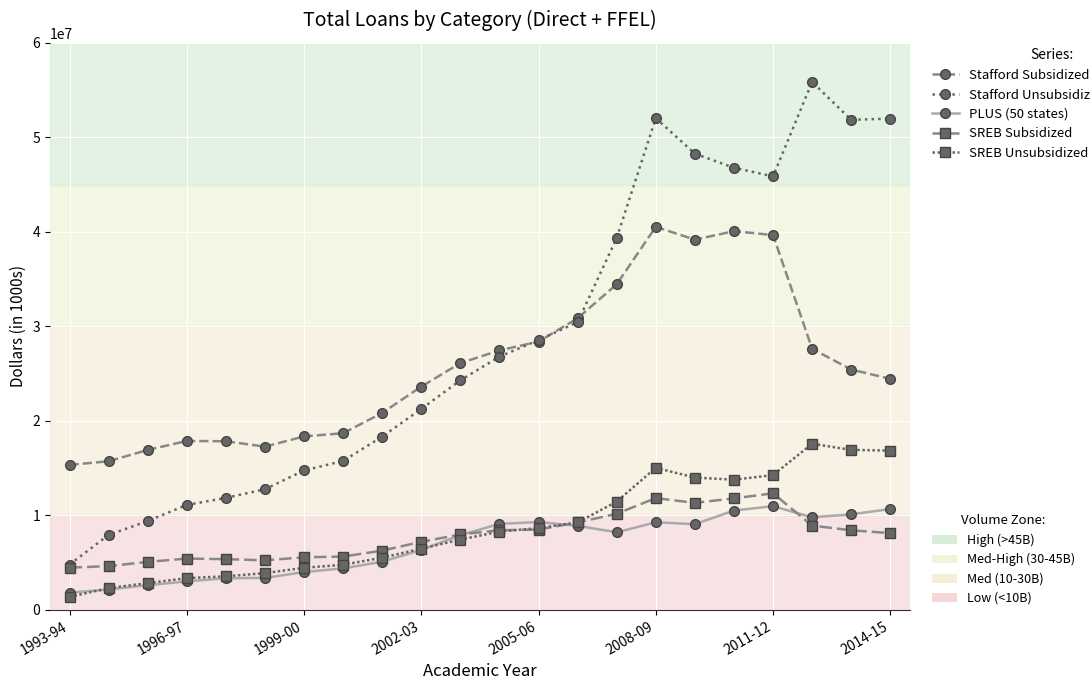

What is the greatest value displayed?

55857557.6